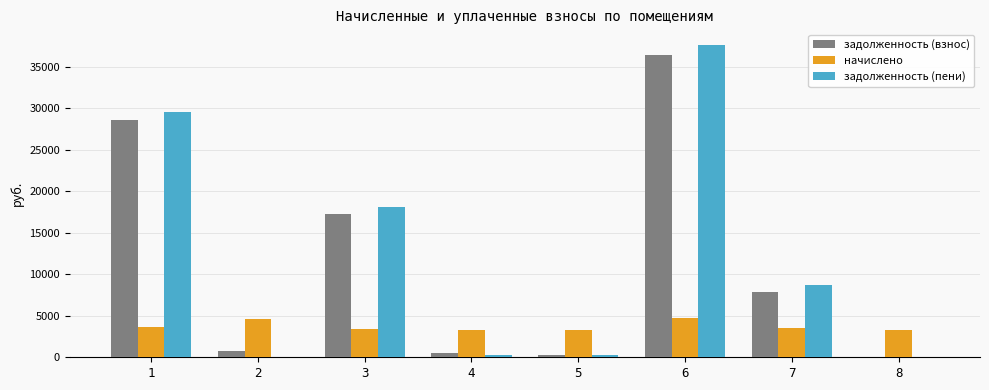

Between 5 and 7, which series saw the biggest shift?

задолженность (пени)